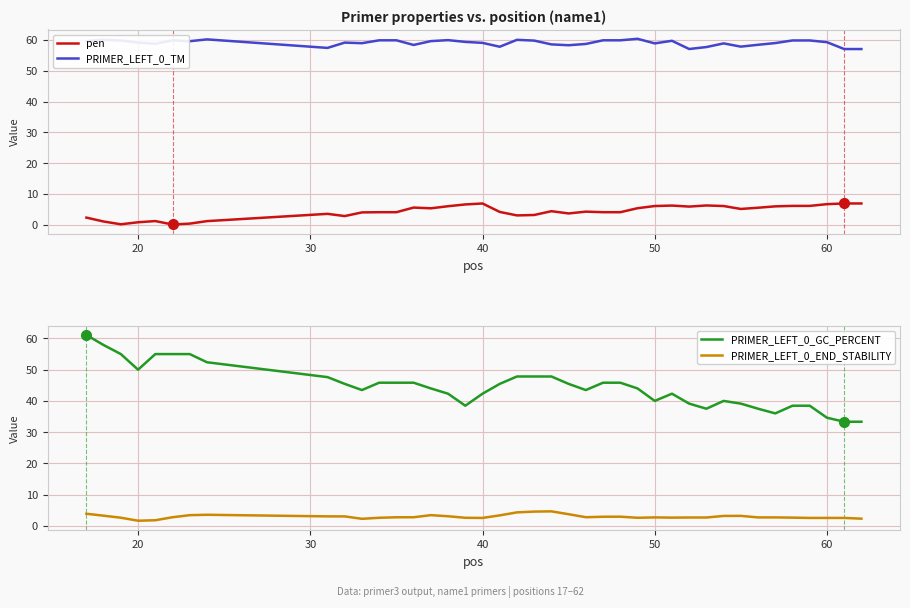

Count the number of categories in the chart.

40